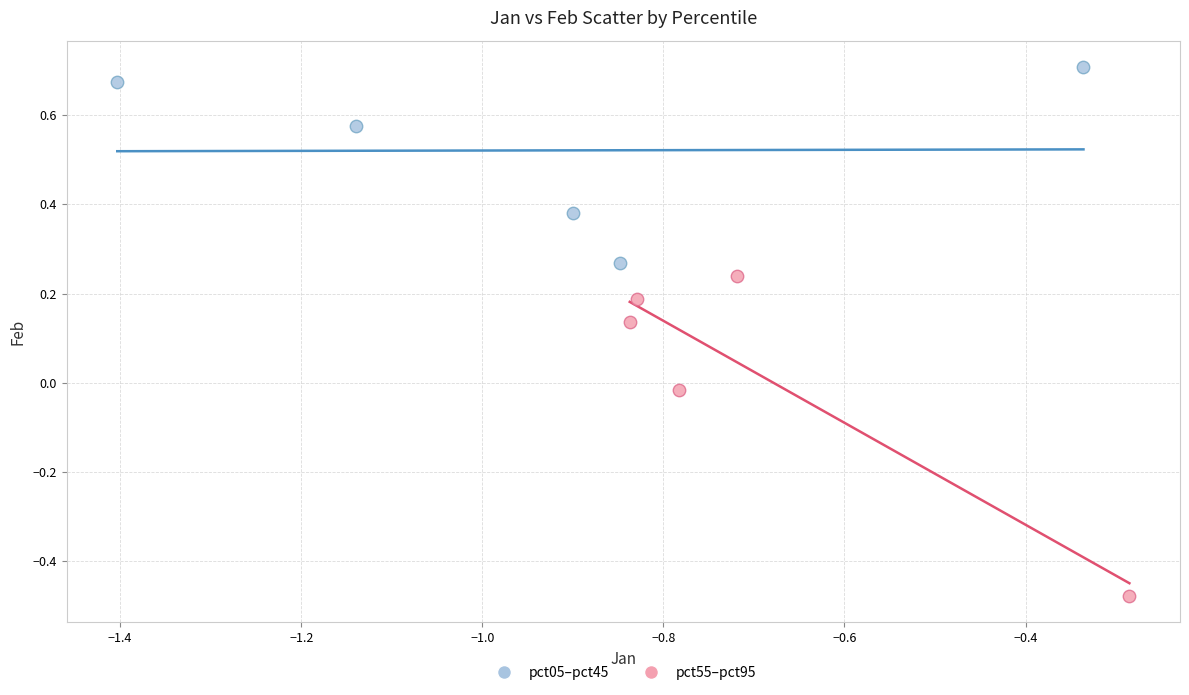

Which series contains the lowest Y value?

pct55–pct95